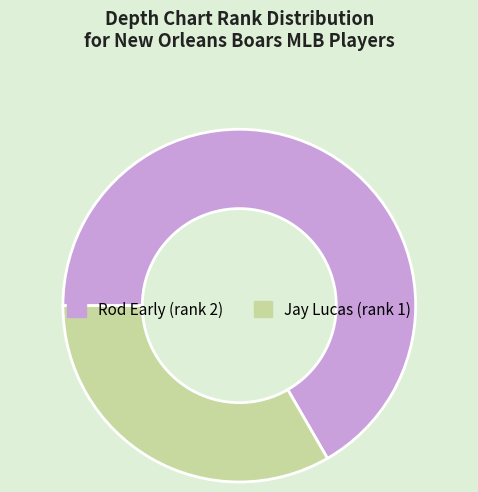

Rank the categories by value from lowest to highest.

Jay Lucas, Rod Early